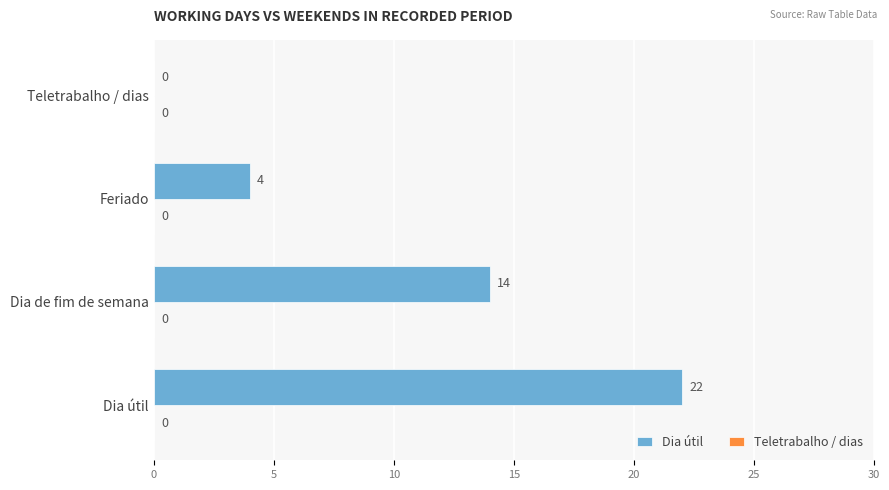

Reading top to bottom, list all the values displayed in this chart.

Teletrabalho / dias=0	Feriado=4	Dia de fim de semana=14	Dia útil=22